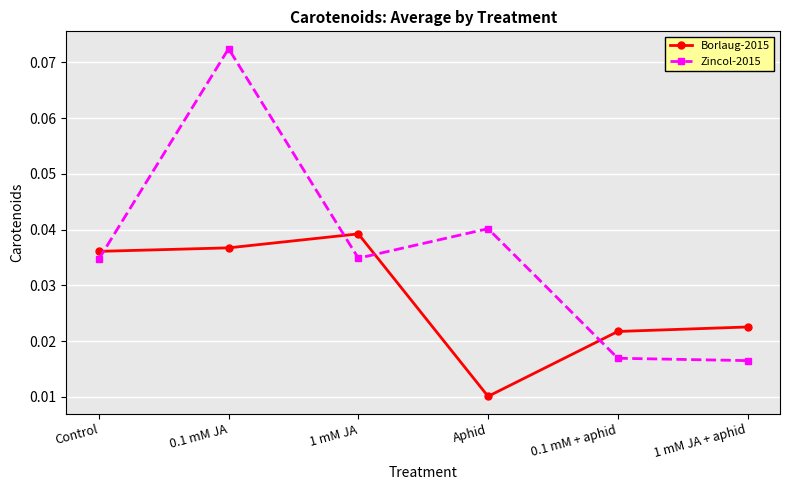

At how many categories does at least one series exceed 0?

6